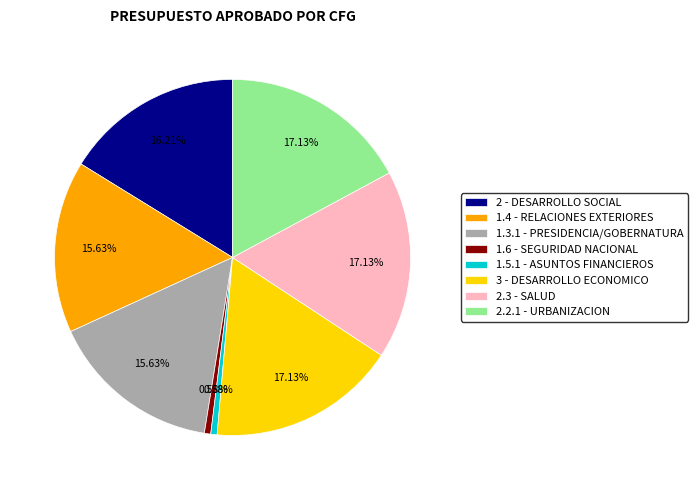

Does 2.3 - SALUD represent more than half of the total?

No